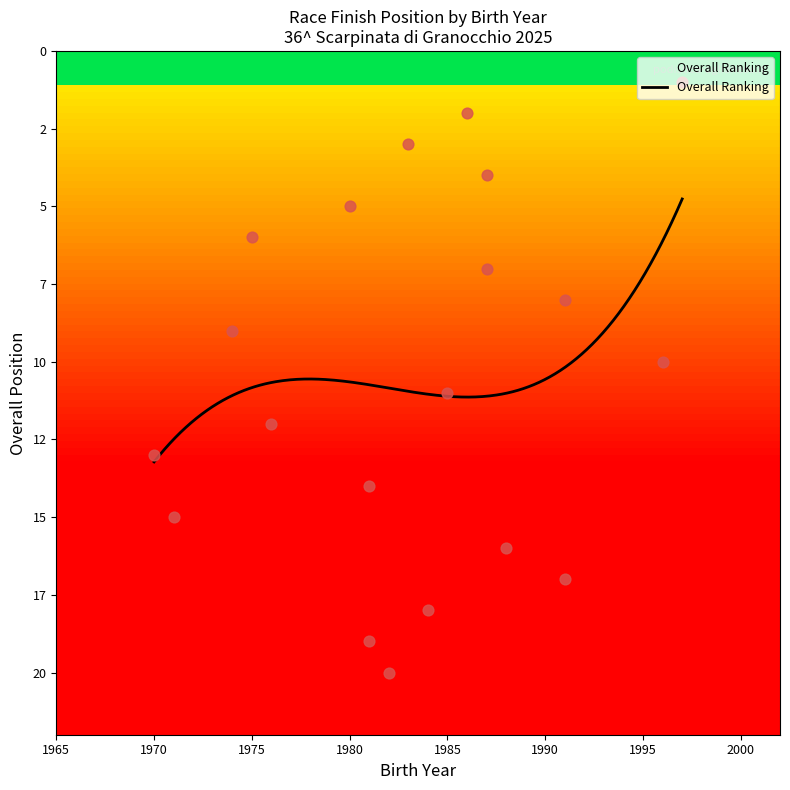

What is the ratio of the value at 1981 to the value at 1970?

1.5